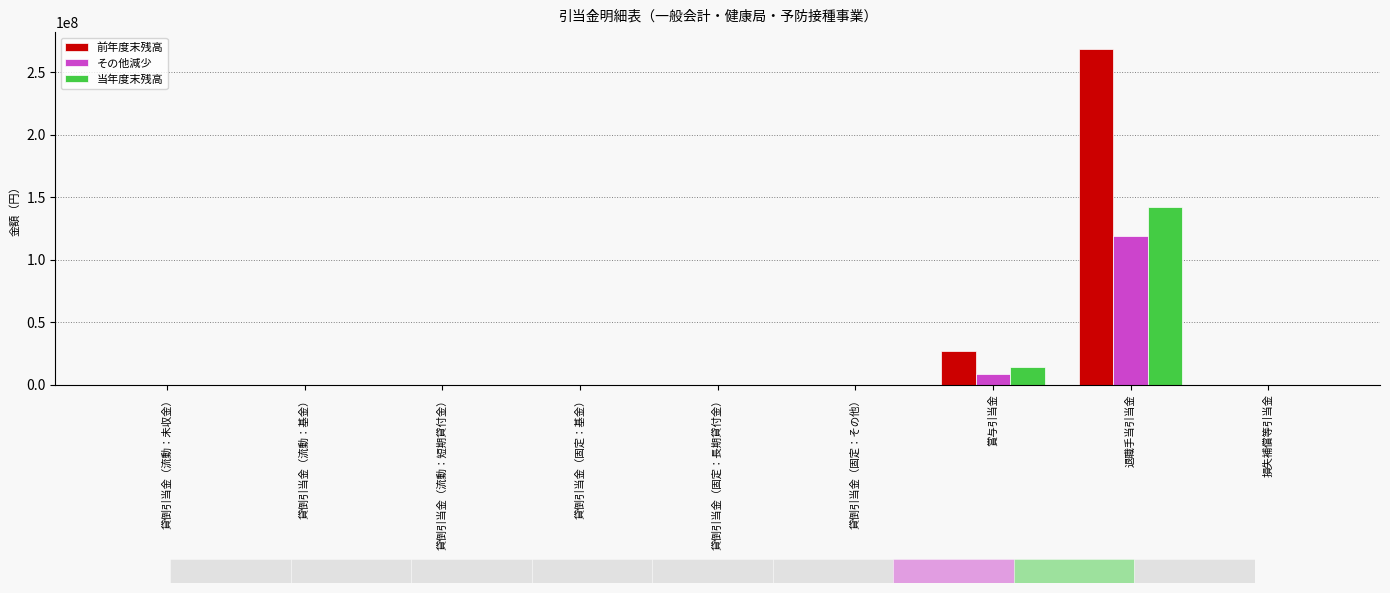

What is the maximum value shown in the chart?

268713432